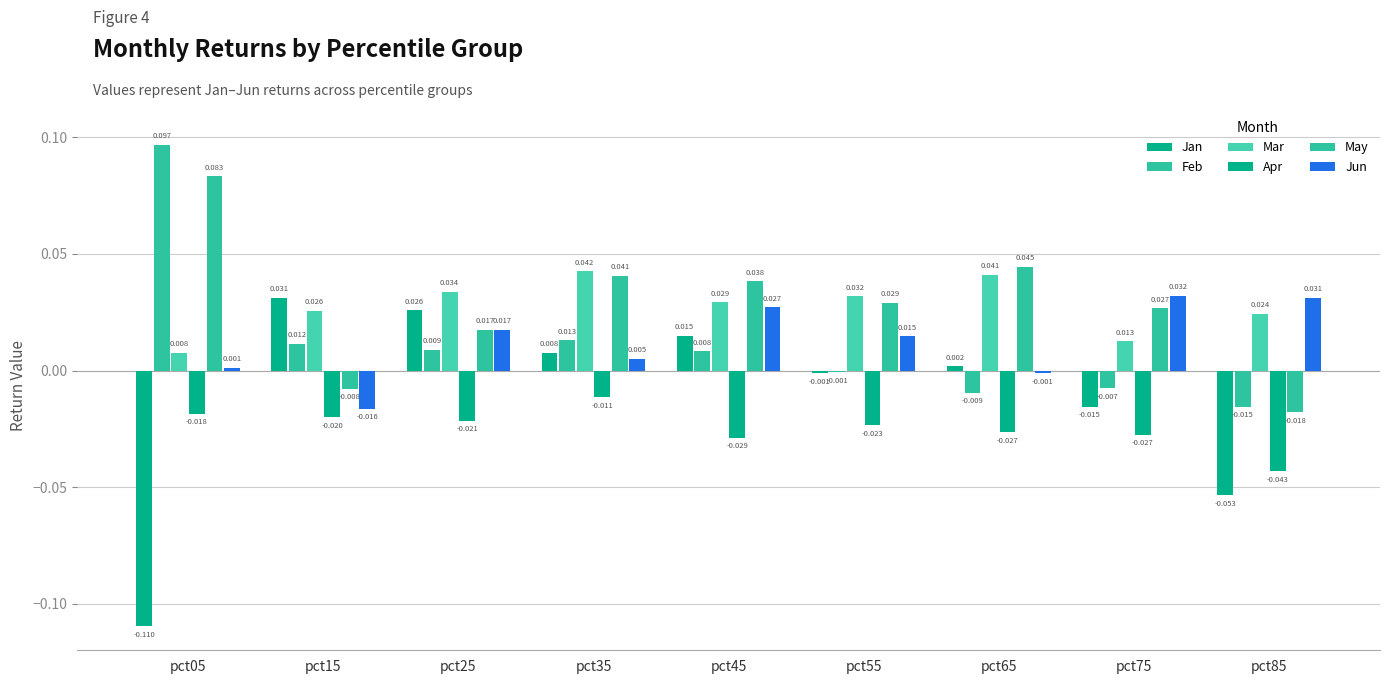

How many values in Jun are above zero?

7